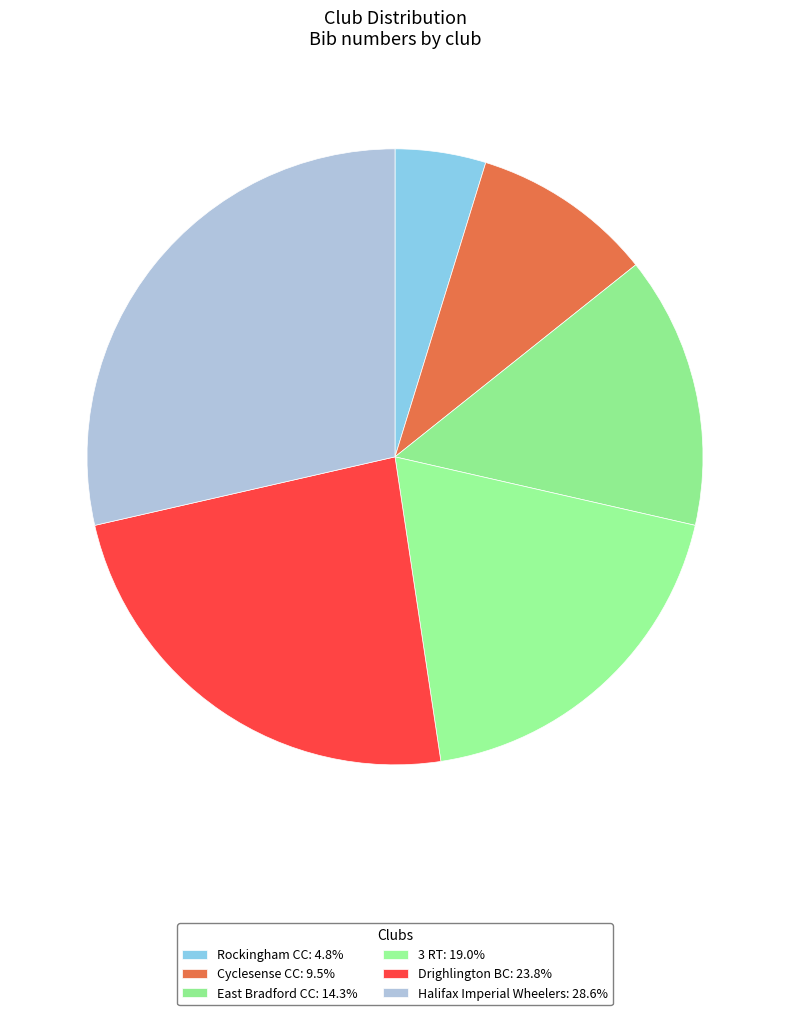

To the nearest percent, what is the average slice percentage?

17%